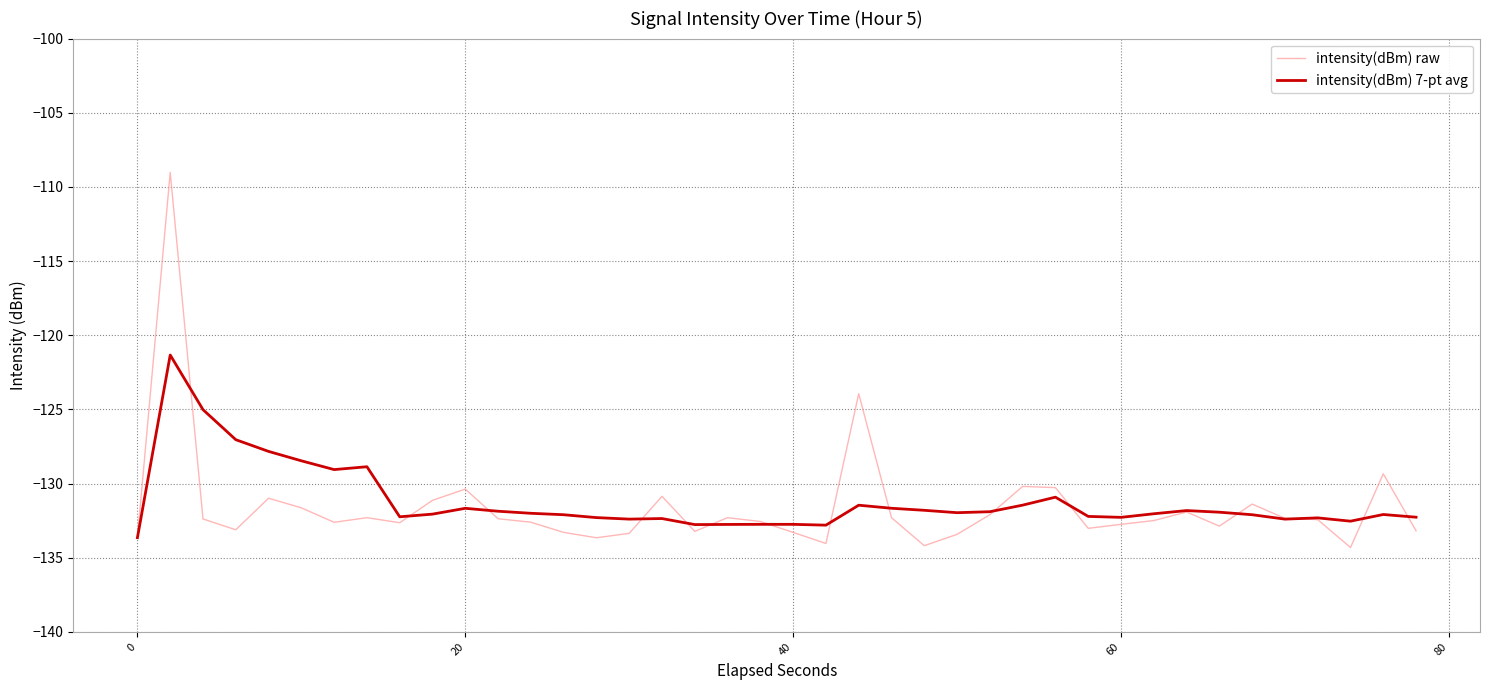

Which series has the largest range (max minus min)?

intensity(dBm) raw